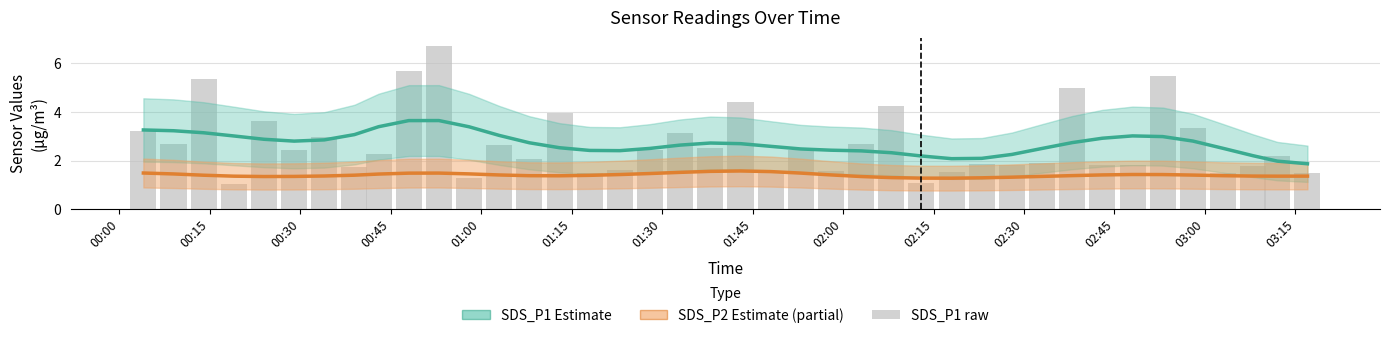

Reading right to left, extract all data points from this chart.

SDS_P1 estimate: 1.9	2.0	2.2	2.5	2.8	3.0	3.0	2.9	2.7	2.5	2.3	2.1	2.1	2.2	2.3	2.4	2.4	2.5	2.6	2.7	2.7	2.6	2.5	2.4	2.4	2.5	2.7	3.0	3.4	3.6	3.6	3.4	3.1	2.9	2.8	2.9	3.0	3.1	3.2	3.3
SDS_P2 estimate: 1.4	1.4	1.4	1.4	1.4	1.4	1.4	1.4	1.4	1.3	1.3	1.3	1.3	1.3	1.3	1.3	1.4	1.5	1.5	1.6	1.6	1.5	1.5	1.4	1.4	1.4	1.4	1.4	1.5	1.5	1.5	1.4	1.4	1.4	1.3	1.3	1.4	1.4	1.5	1.5
SDS_P1 raw: 1.5	2.2	1.8	1.5	3.4	5.5	1.8	1.8	5.0	1.9	1.8	1.9	1.5	1.1	4.2	2.7	1.6	2.4	1.5	4.4	2.5	3.1	2.5	1.6	1.5	4.0	2.1	2.6	1.3	6.7	5.7	2.3	1.8	3.0	2.4	3.6	1.0	5.4	2.7	3.2